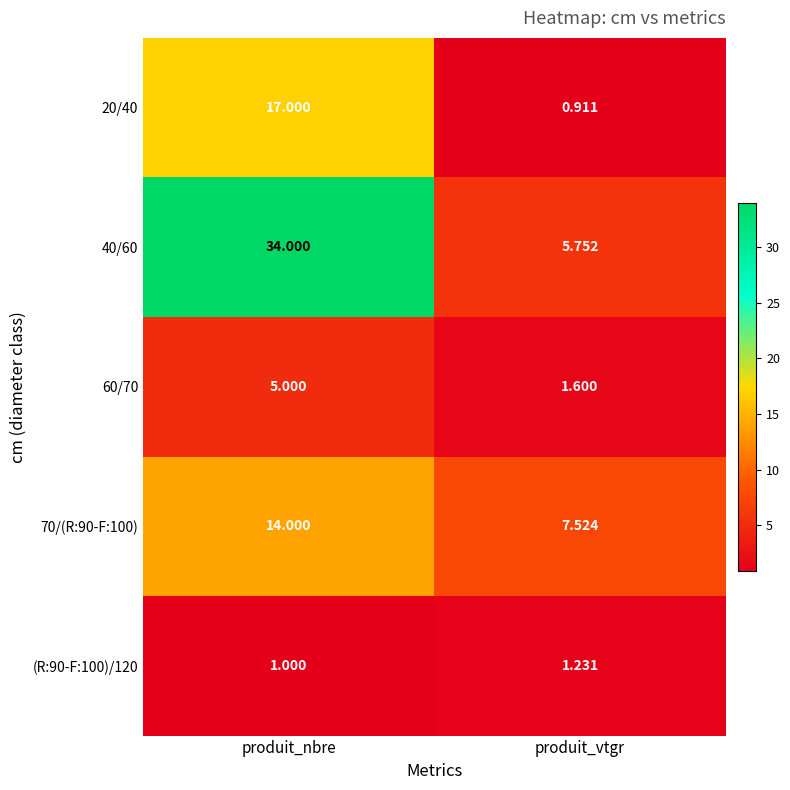

What is the spread (max minus min) of values at produit_vtgr?

6.6